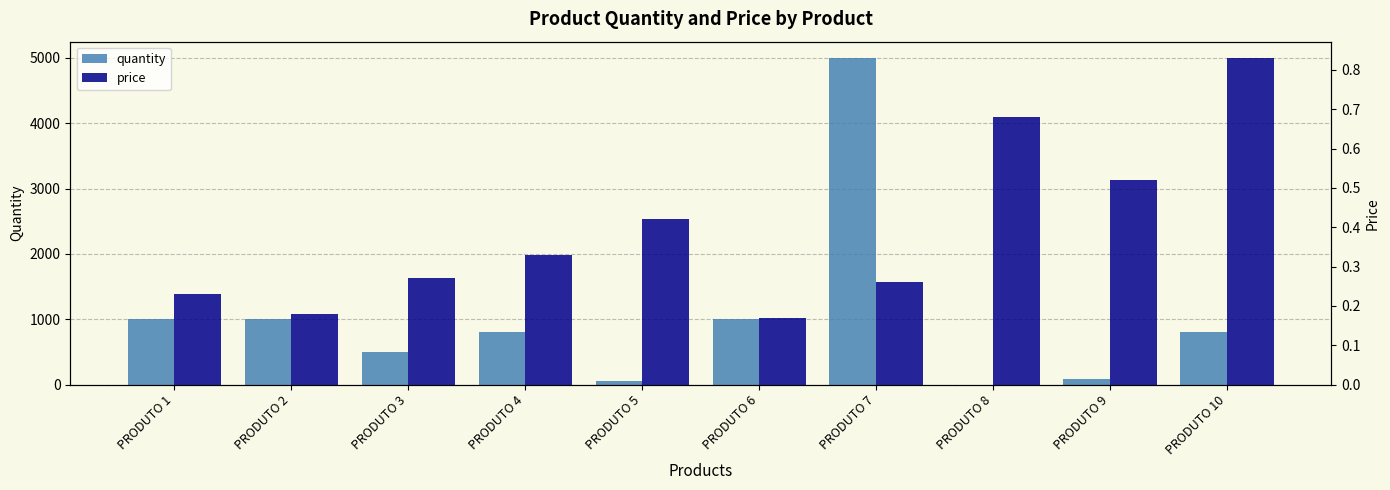

What is the minimum value for price?

0.2